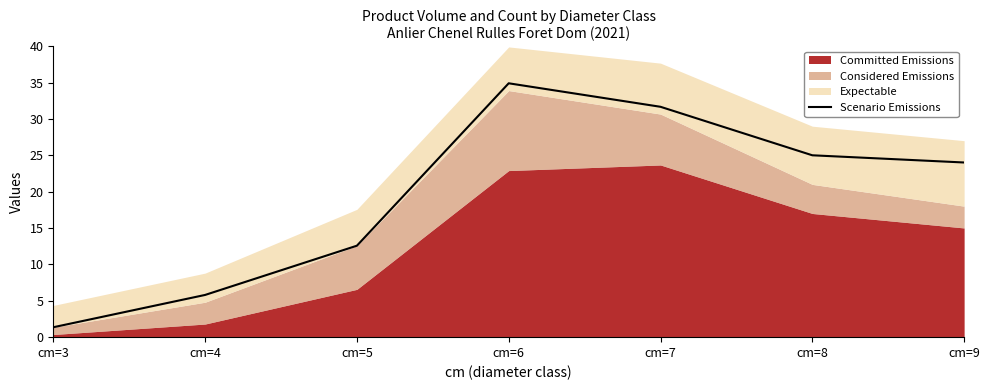

The value at cm=9 is 24.0. True or false?

True